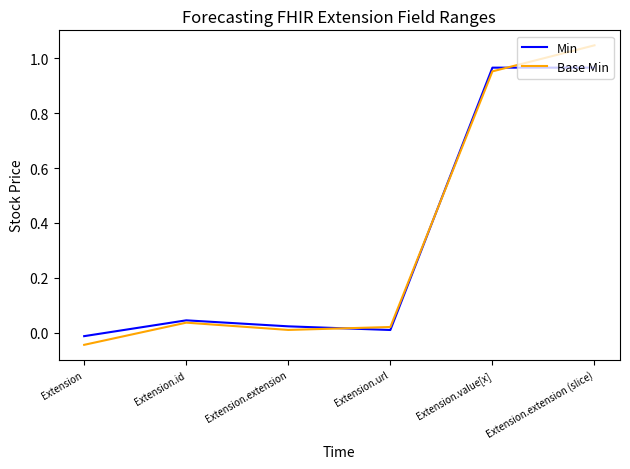

At Extension.url, list the series in order from smallest to largest.

Min, Base Min